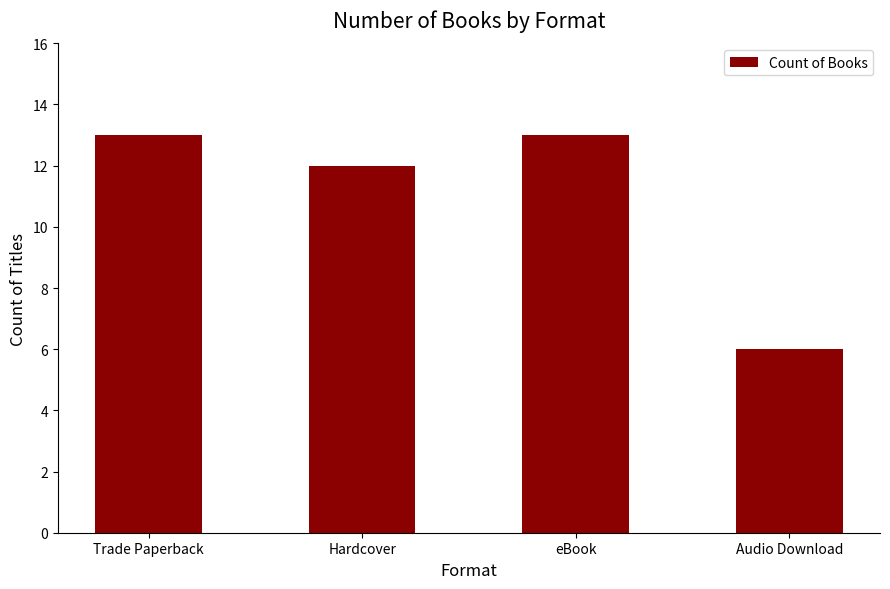

What is the average value?

11